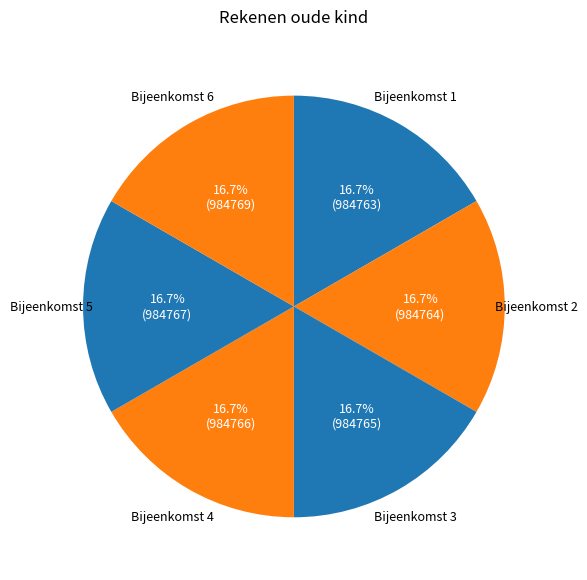

How many slices are in this pie chart?

6